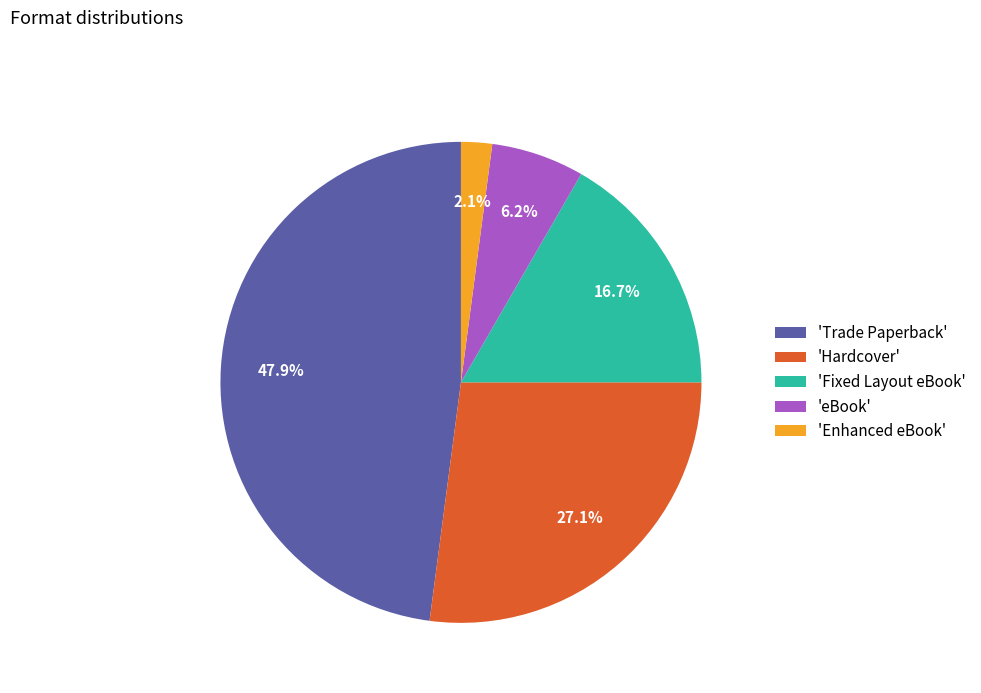

Is there any slice that represents more than half of the pie?

No